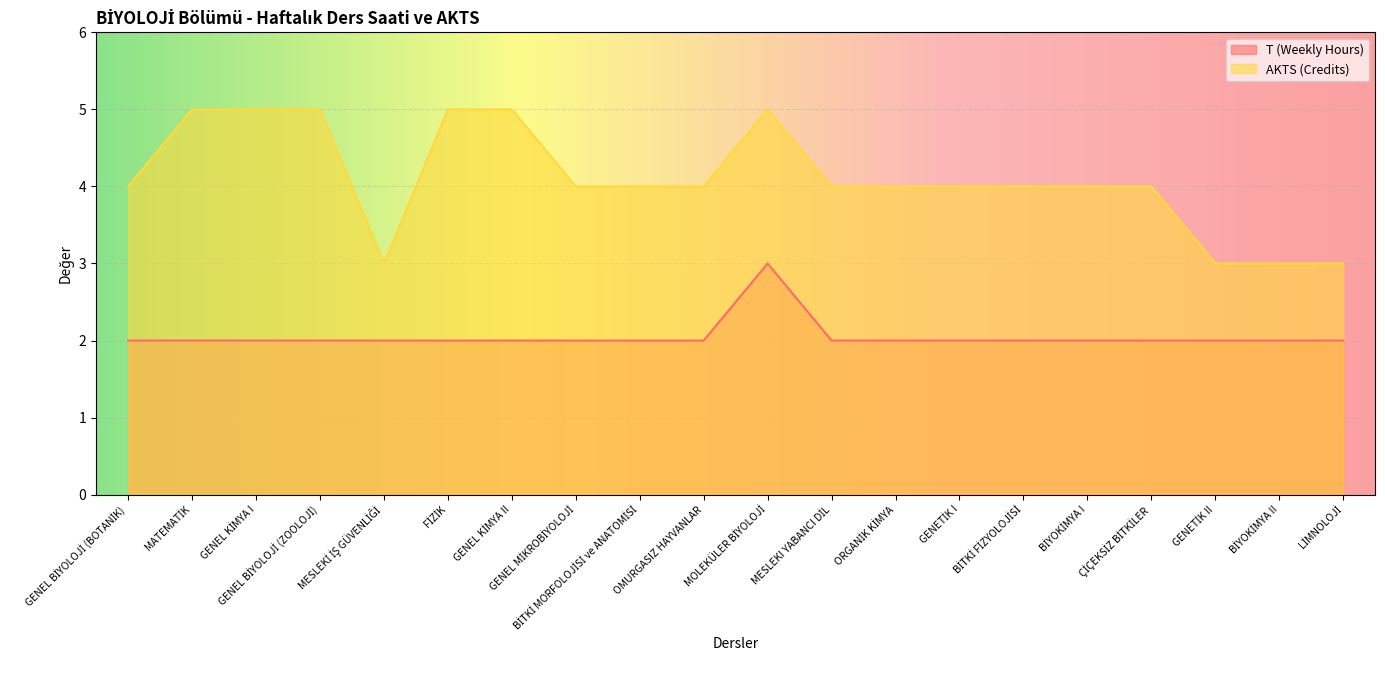

At which category is the sum across all series the highest?

MOLEKÜLER BİYOLOJİ